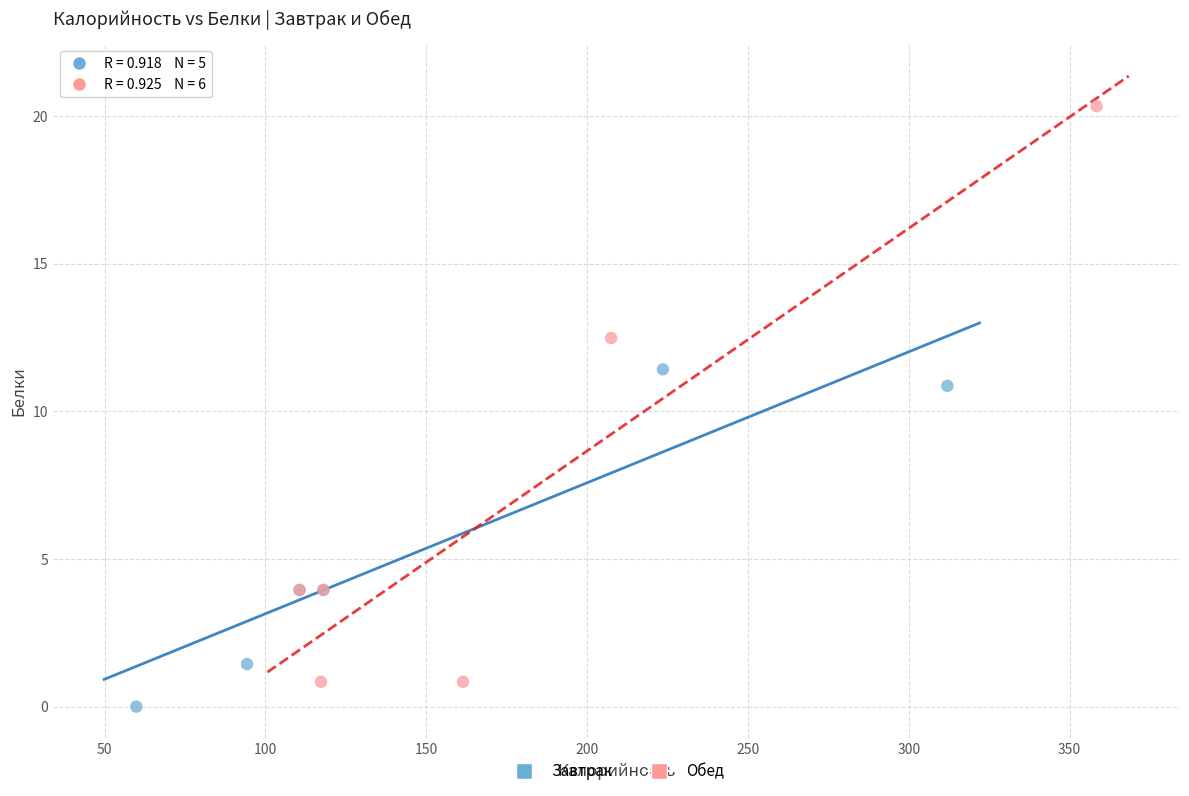

Which series reaches the maximum Y coordinate?

Обед